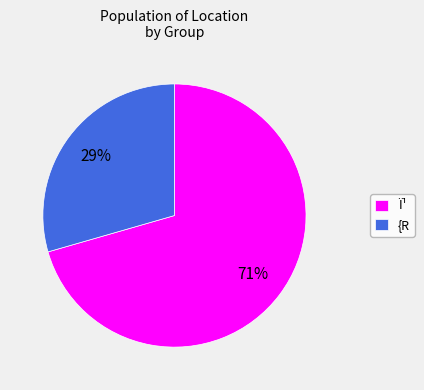

What percentage is the {R slice, to the nearest percent?

29%